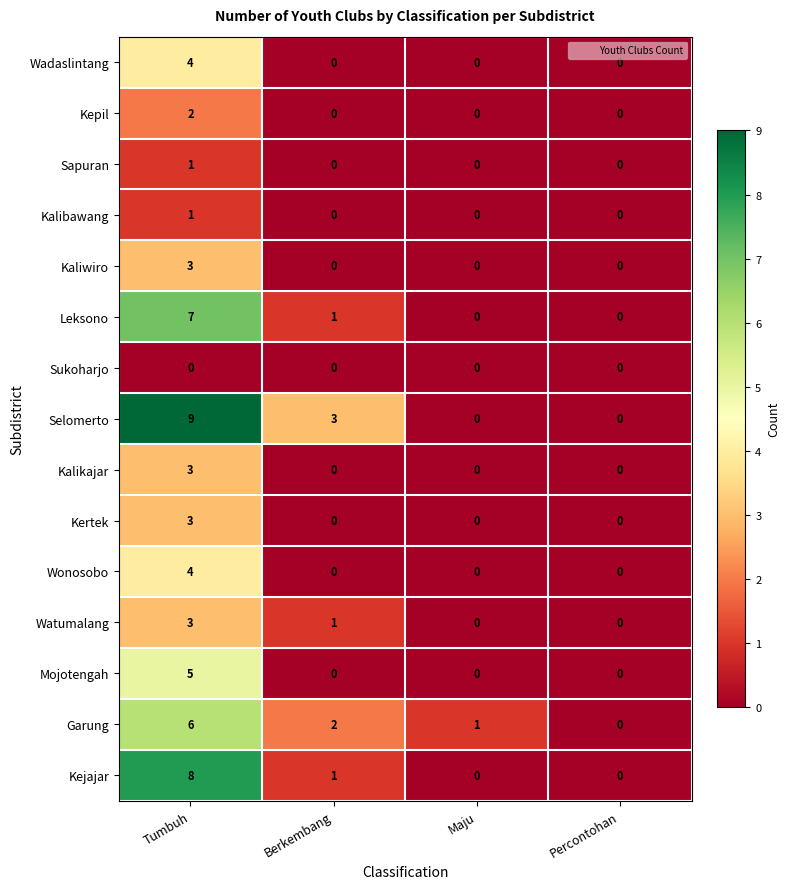

The Kepil series shows -1 at Berkembang. True or false?

False